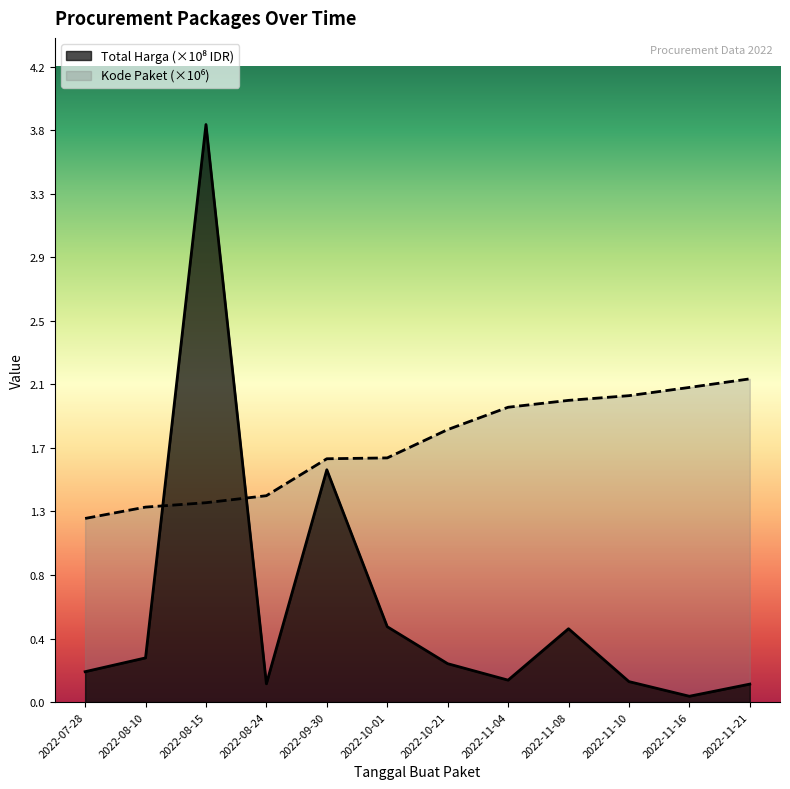

Is it true that Total Harga (Billions) equals 3.8 at 2022-08-15?

True